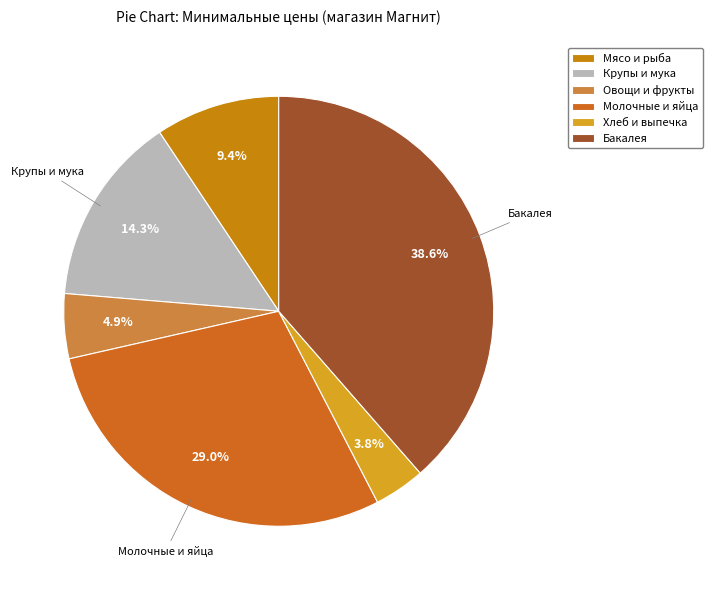

Does any single category account for the majority?

No